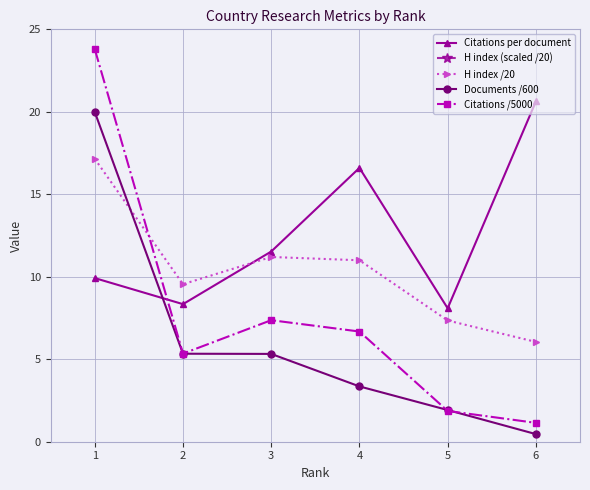

What value does the Citations per document series have at 5?

8.1